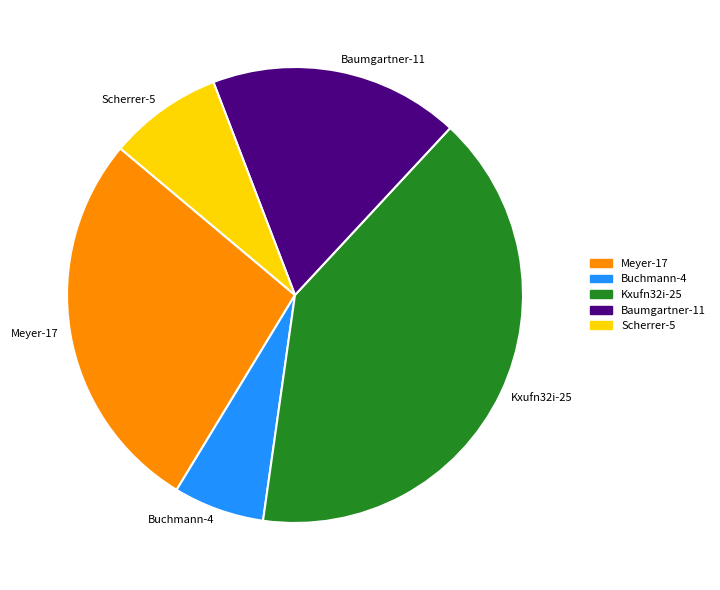

Do Buchmann-4 and Meyer-17 together represent more than half of the pie?

No